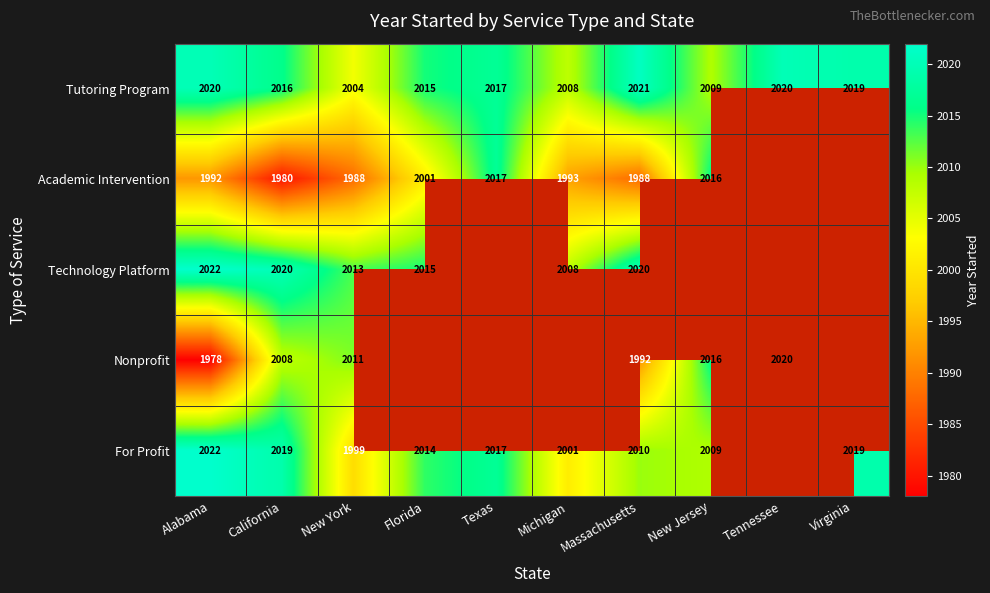

Read the Tutoring Program value at Michigan.

2008